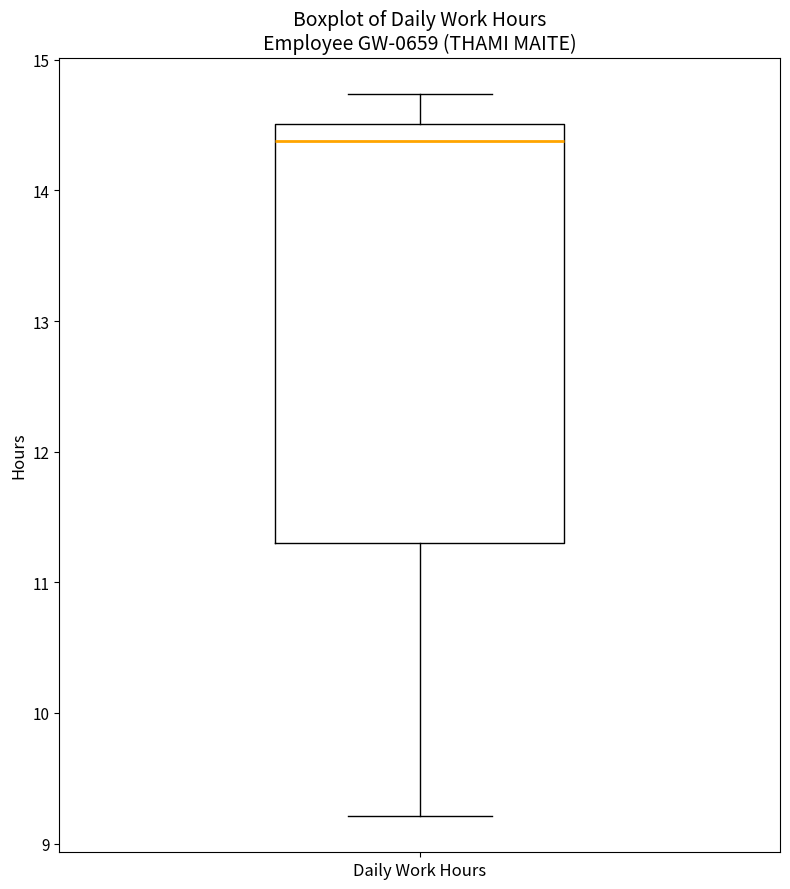

Transcribe this box plot: give where the median line is, the range the box spans, and where the two whiskers end, as read against the y-axis. The values are not printed on the chart, so give them approximately, as read against the axis.

median 14.4, box 11.3 to 14.5, whiskers 9.2 to 14.7